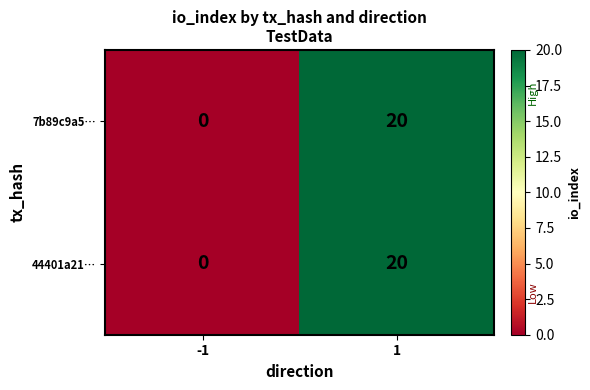

Reading right to left, list all the values displayed in this chart.

7b89c9a5…: 20	0
44401a21…: 20	0